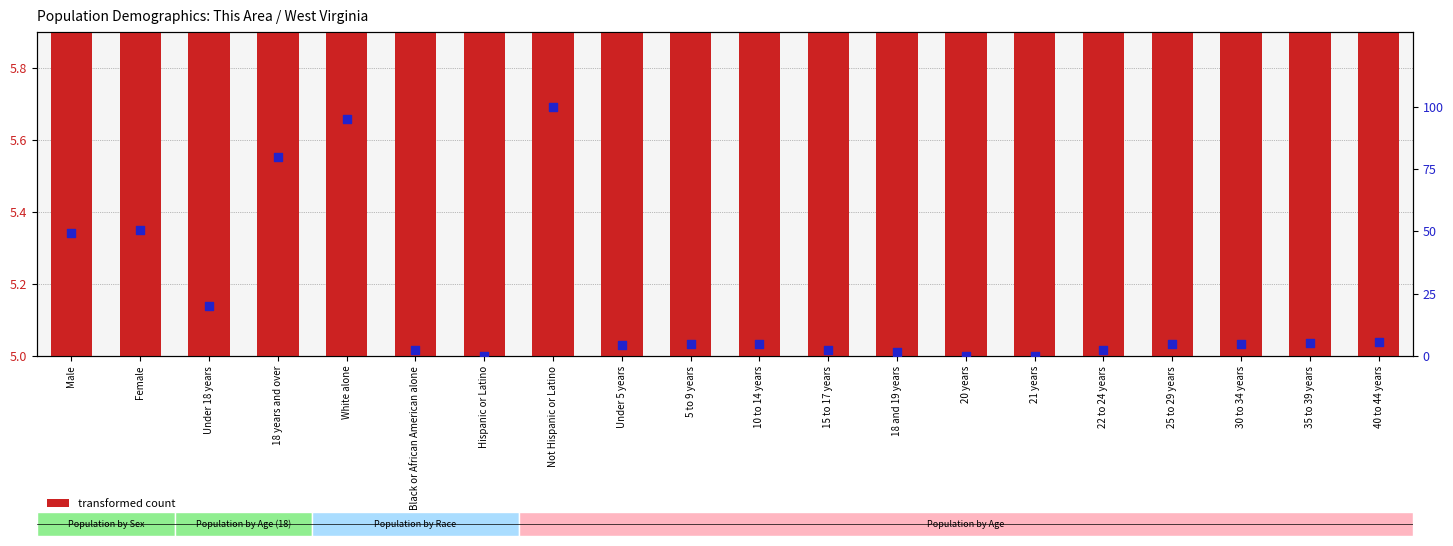

At how many categories does at least one series exceed 93?

2